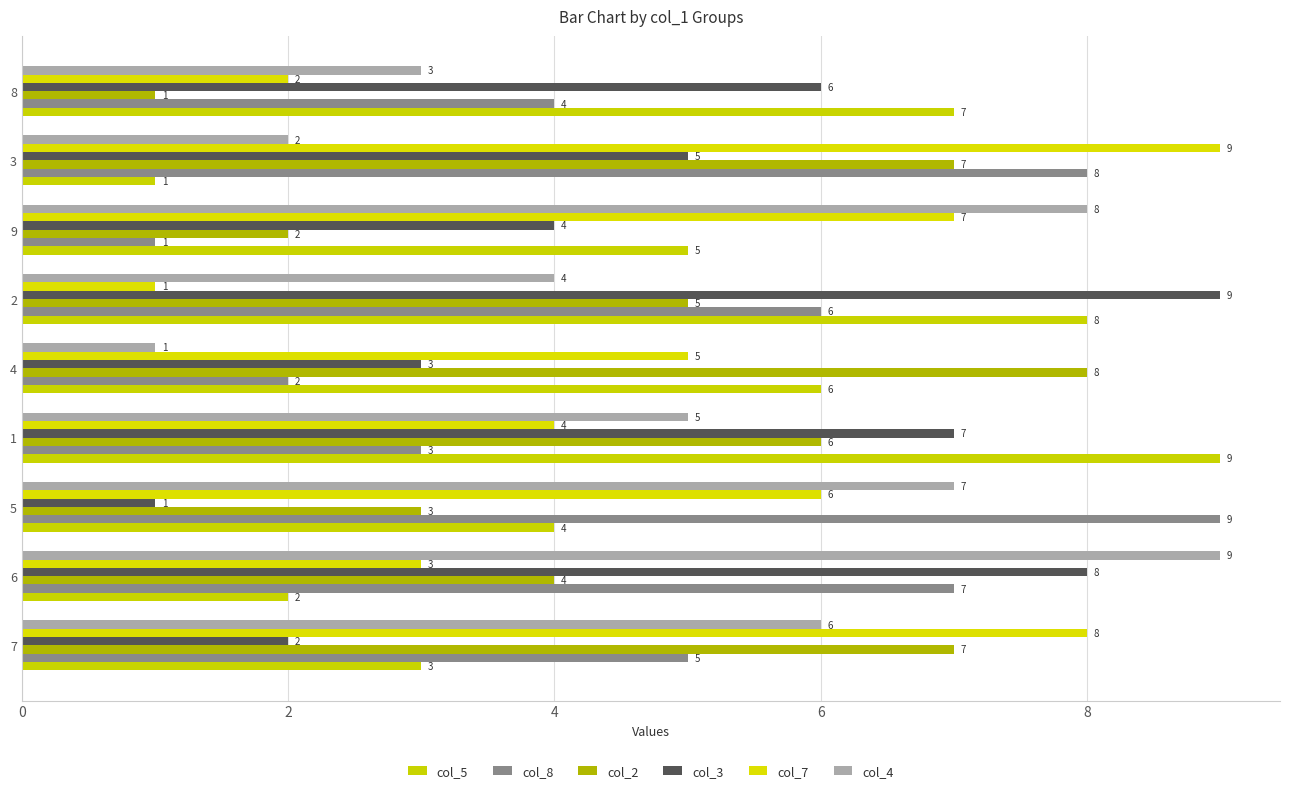

How many values in the col_3 series are below 5?

4